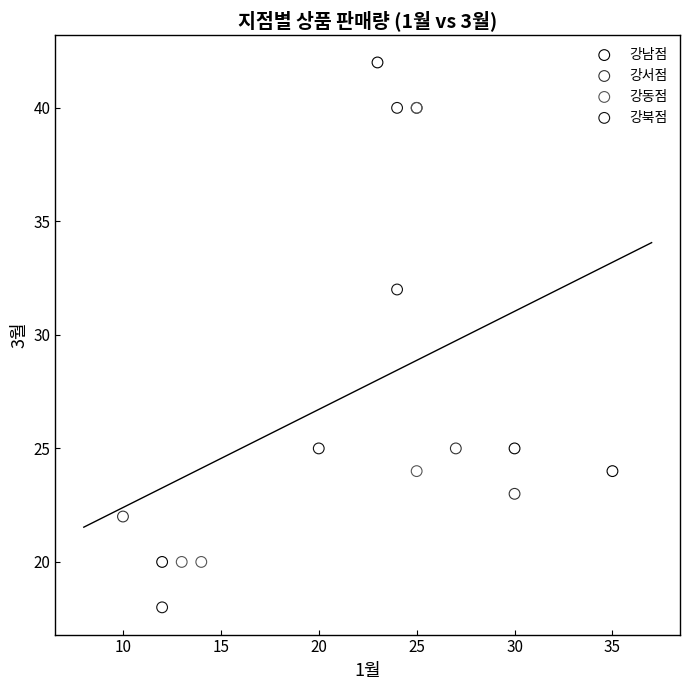

Which series contains the highest Y value?

강남점